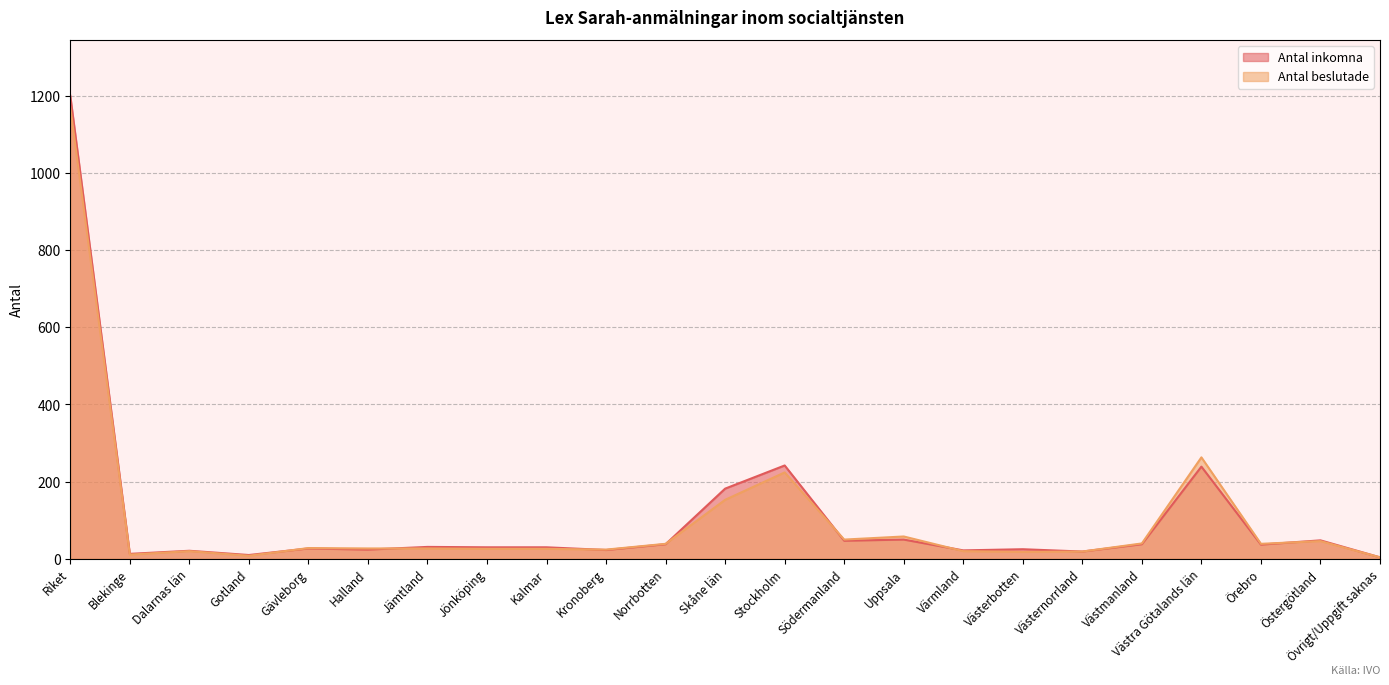

Reading left to right, extract all data points from this chart.

Antal inkomna: Riket=1200	Blekinge=13	Dalarnas län=21	Gotland=10	Gävleborg=27	Halland=24	Jämtland=31	Jönköping=30	Kalmar=30	Kronoberg=23	Norrbotten=38	Skåne län=182	Stockholm=242	Södermanland=47	Uppsala=50	Värmland=22	Västerbotten=25	Västernorrland=19	Västmanland=38	Västra Götalands län=239	Örebro=37	Östergötland=48	Övrigt/Uppgift saknas=4
Antal beslutade: Riket=1170	Blekinge=11	Dalarnas län=20	Gotland=8	Gävleborg=28	Halland=27	Jämtland=27	Jönköping=26	Kalmar=26	Kronoberg=24	Norrbotten=39	Skåne län=153	Stockholm=224	Södermanland=50	Uppsala=58	Värmland=20	Västerbotten=18	Västernorrland=19	Västmanland=40	Västra Götalands län=263	Örebro=39	Östergötland=46	Övrigt/Uppgift saknas=4